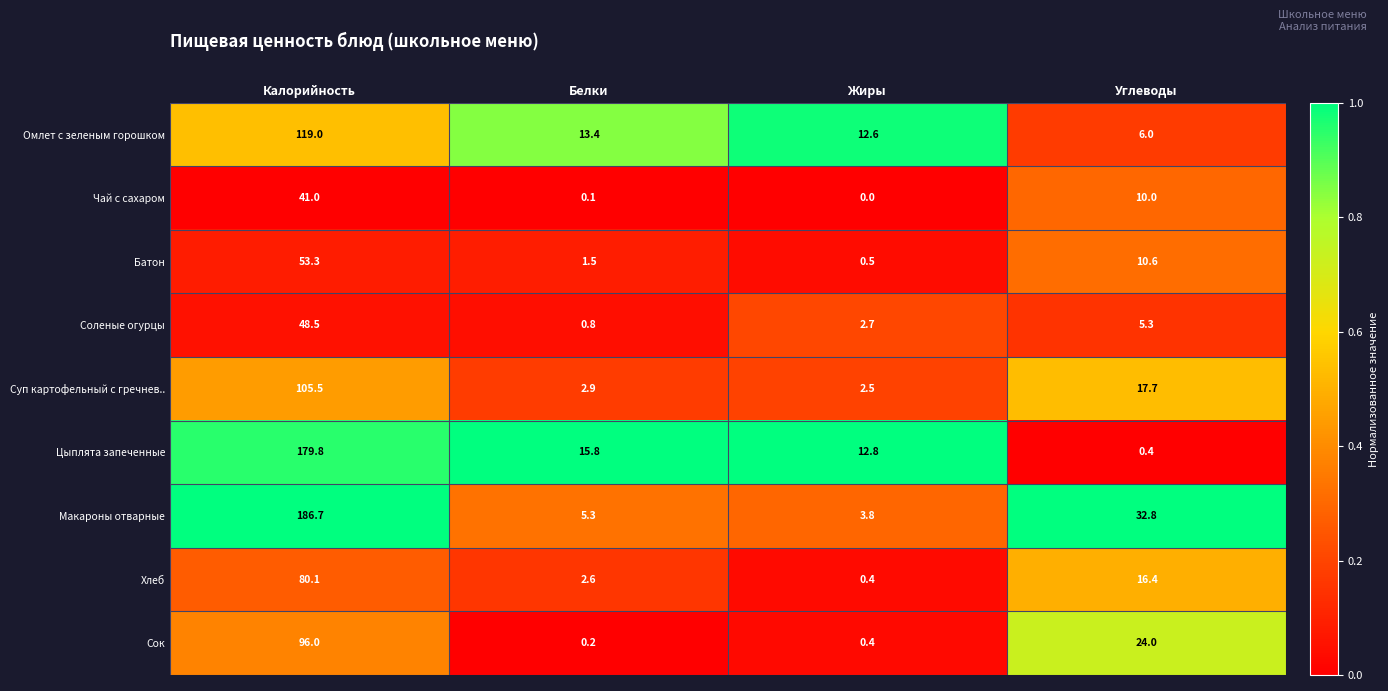

What is the total value across all series at Калорийность?

909.9